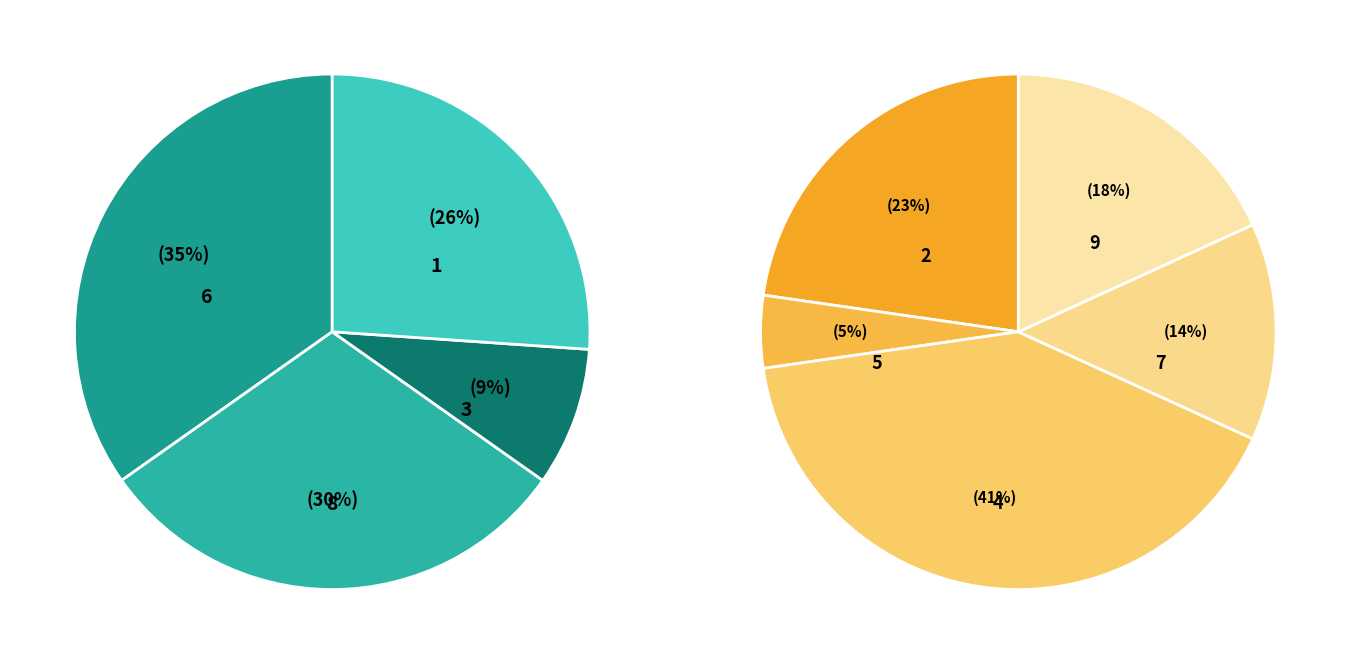

Does any single category account for the majority?

No